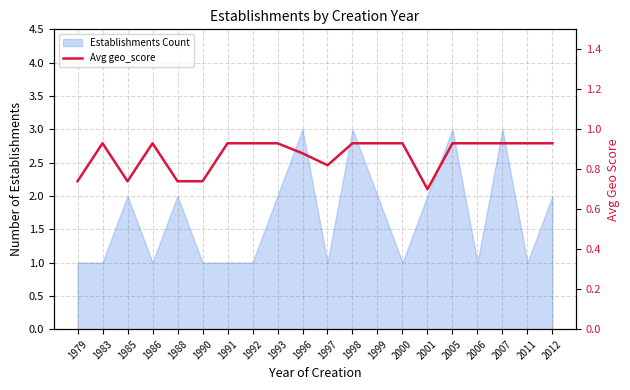

What is the maximum value shown in the chart?

0.9